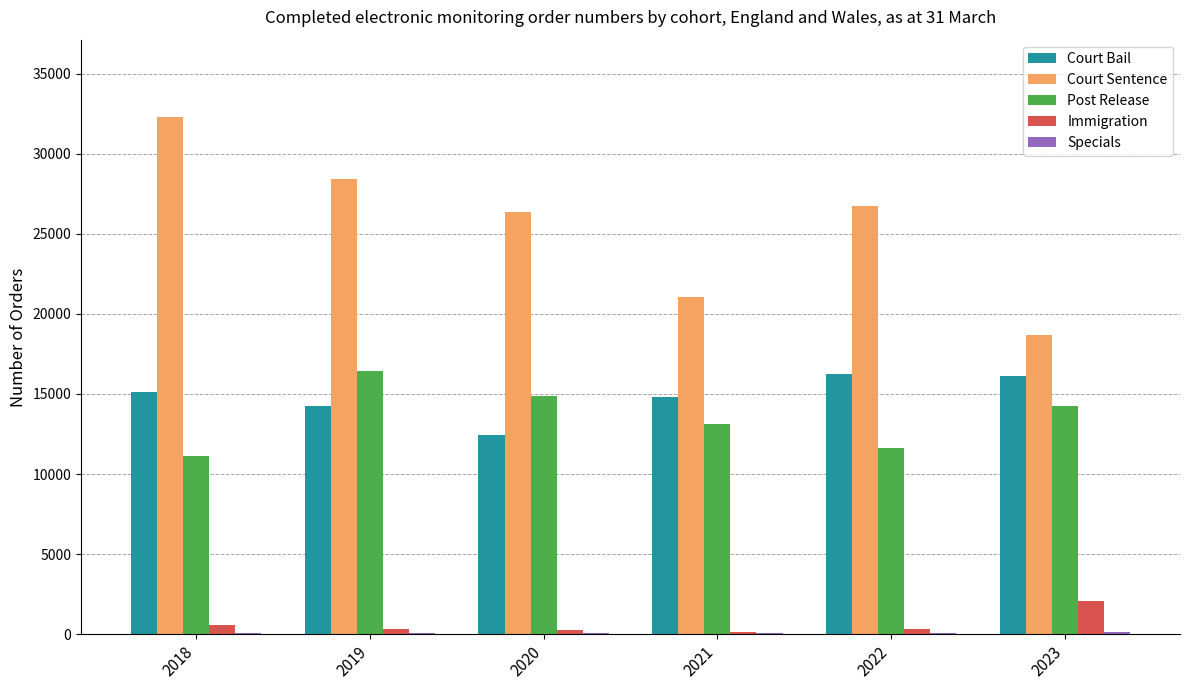

The Court Bail series shows 14799 at 2021. True or false?

True